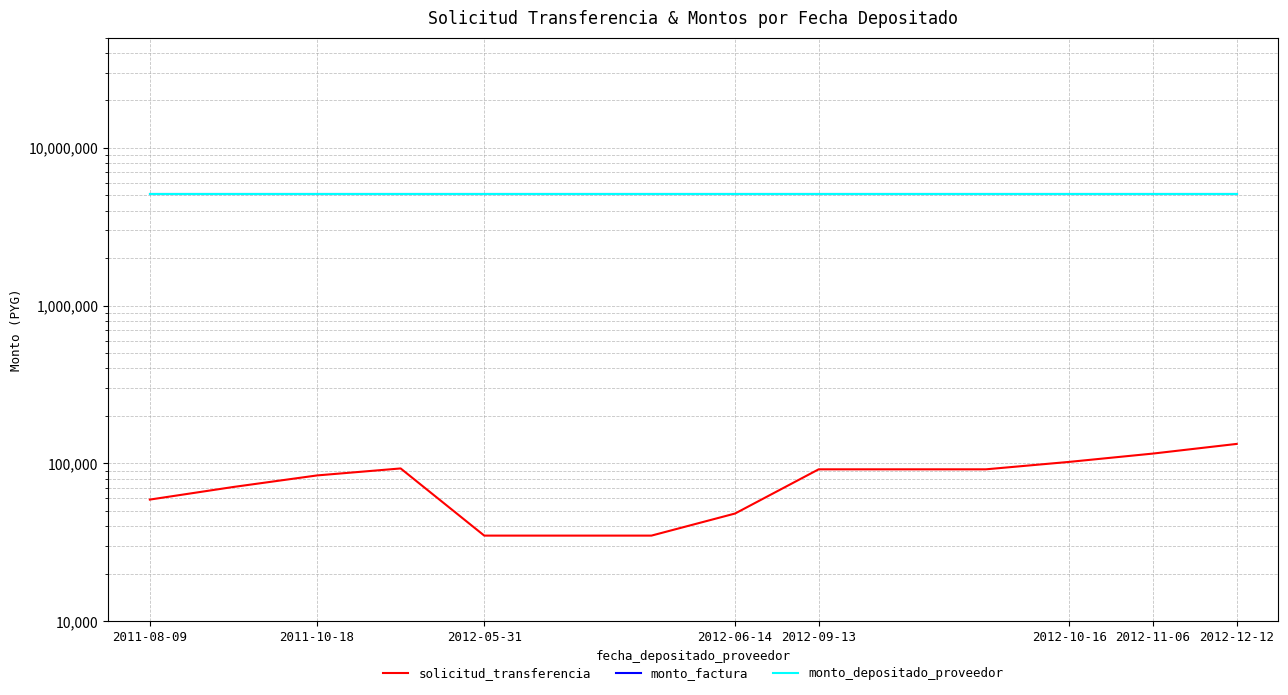

At which label does monto_depositado_proveedor reach its minimum?

2011-08-09